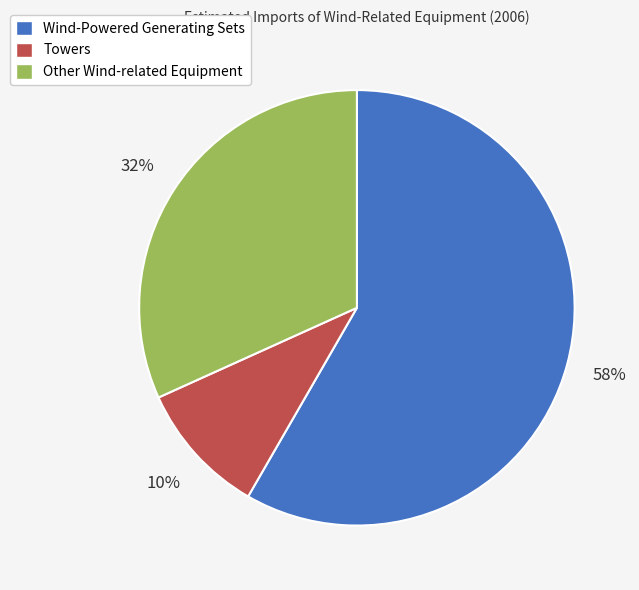

Does any single category account for the majority?

Yes